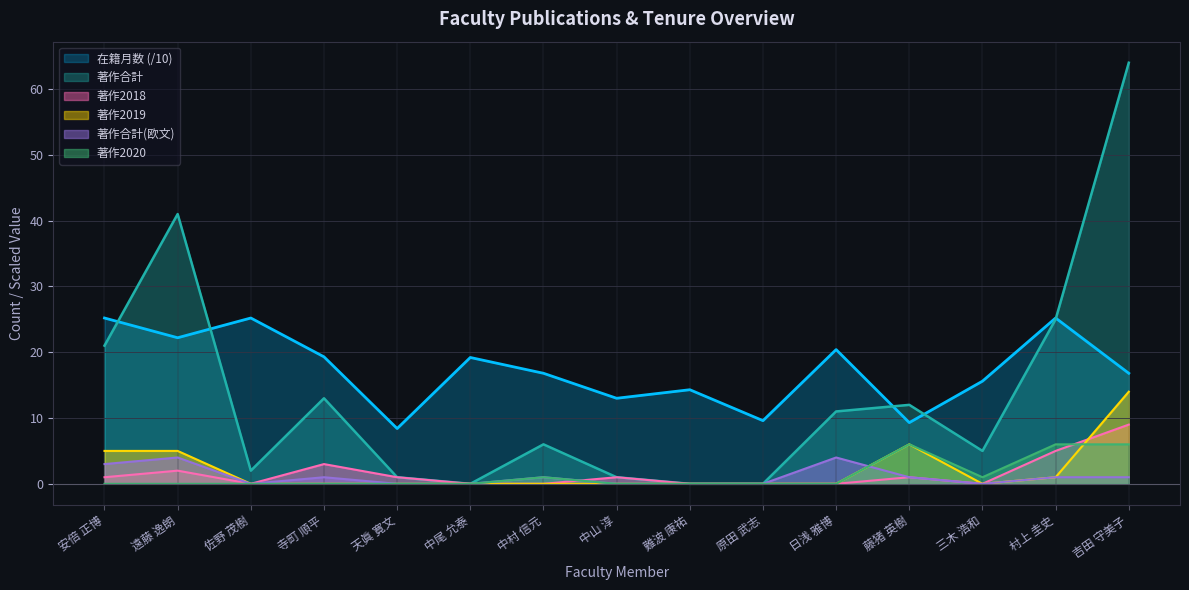

At 中尾 允泰, list the series in order from smallest to largest.

著作合計, 著作2018, 著作2019, 著作合計(欧文), 著作2020, 在籍月数